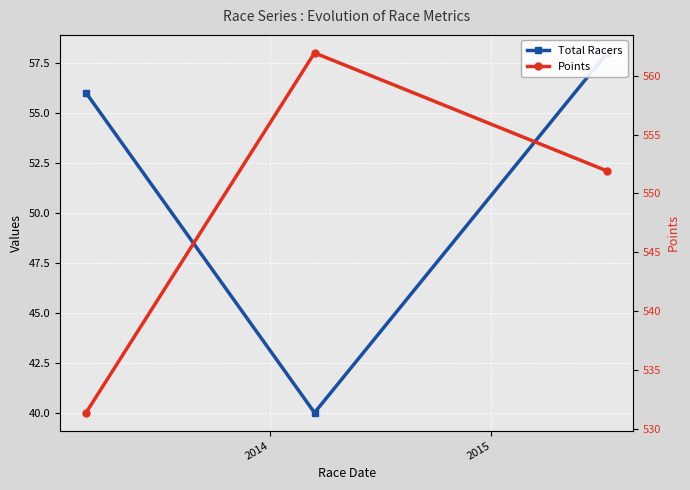

How many data points in Total Racers are above 56?

1